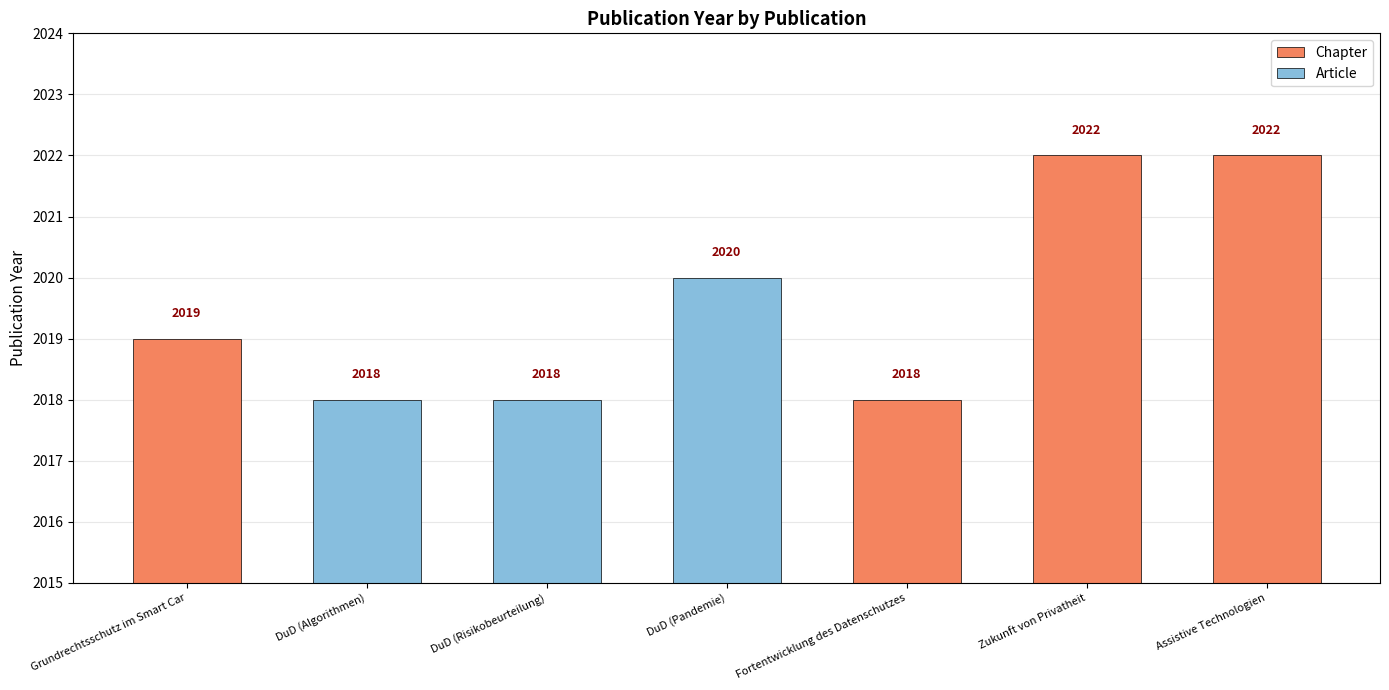

Which category has the highest value across all series?

Zukunft von Privatheit